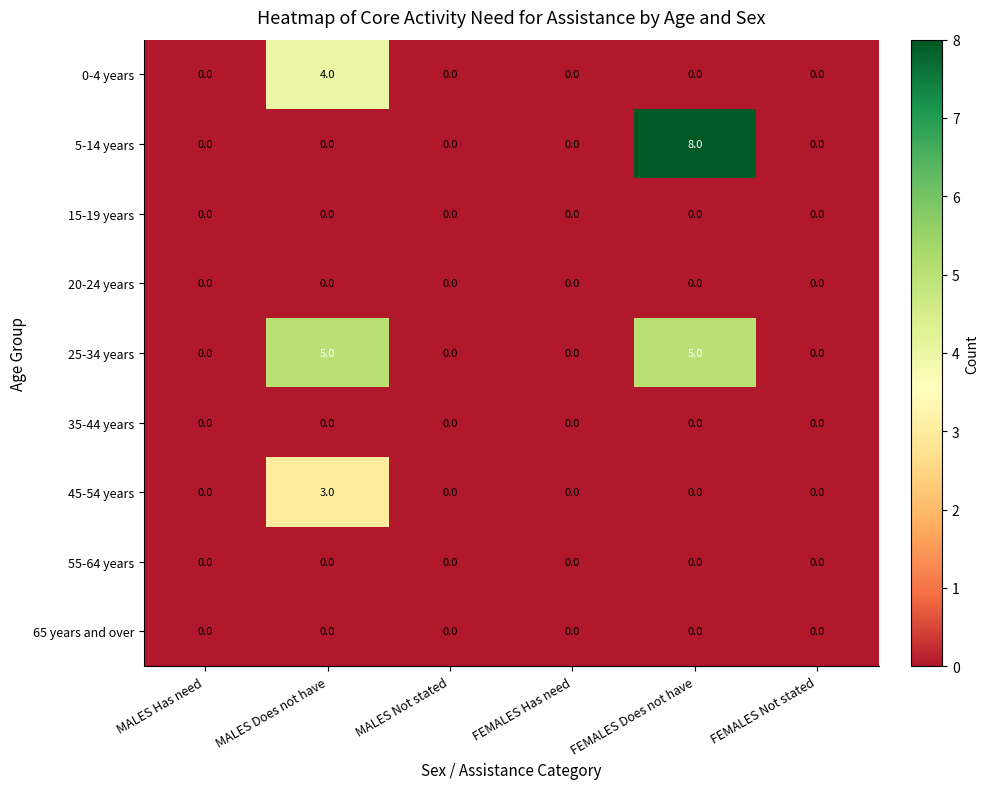

At which category is the sum across all series the highest?

FEMALES Does not have